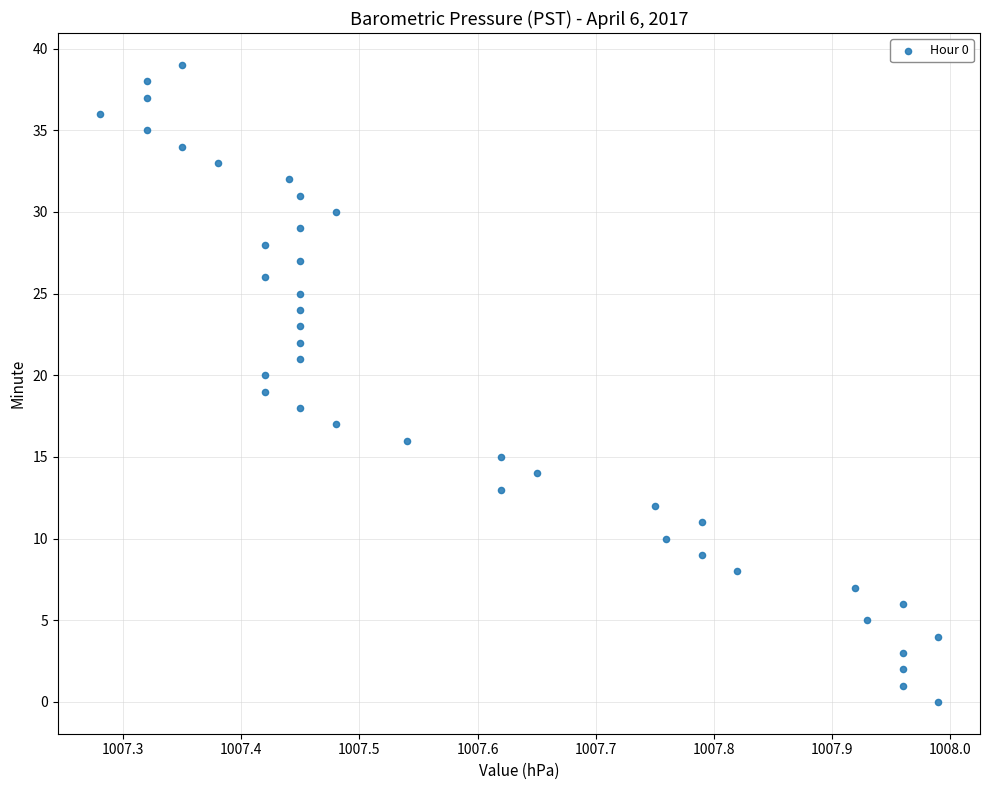

What is the range of Y values (max minus min)?

39